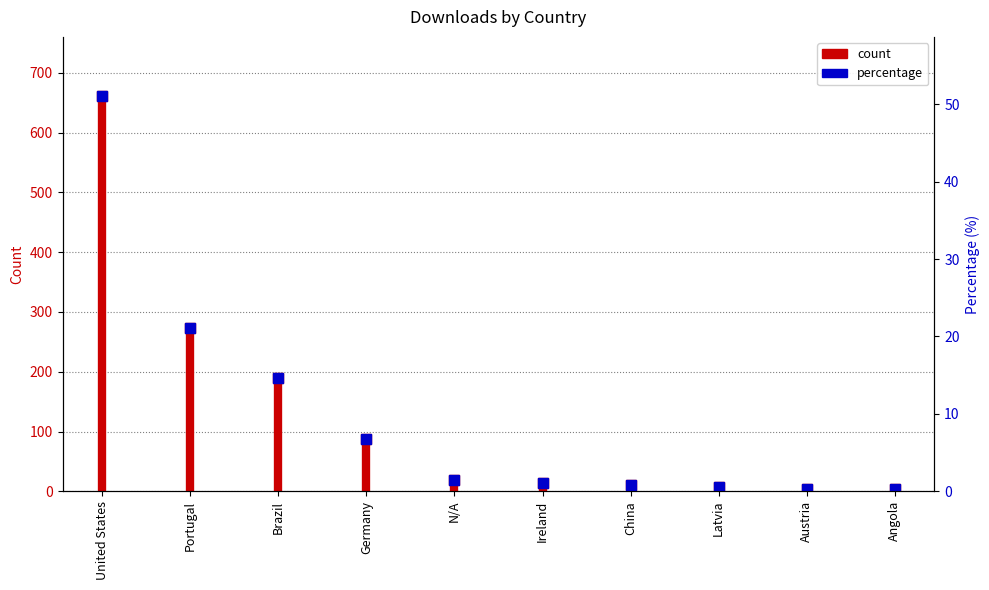

What is the difference between the maximum and minimum values?

657